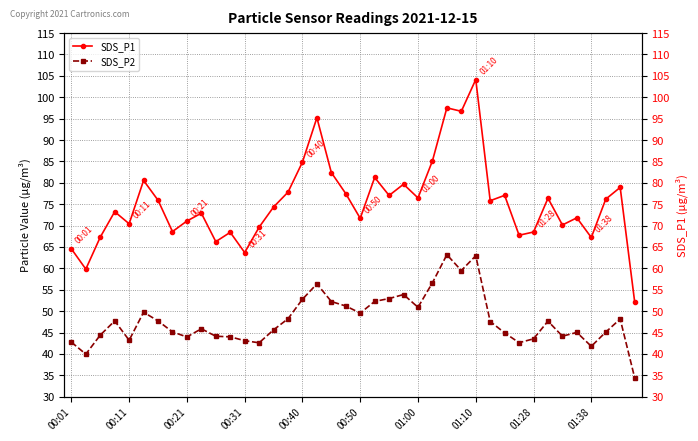

Which series has the widest spread of values?

SDS_P1